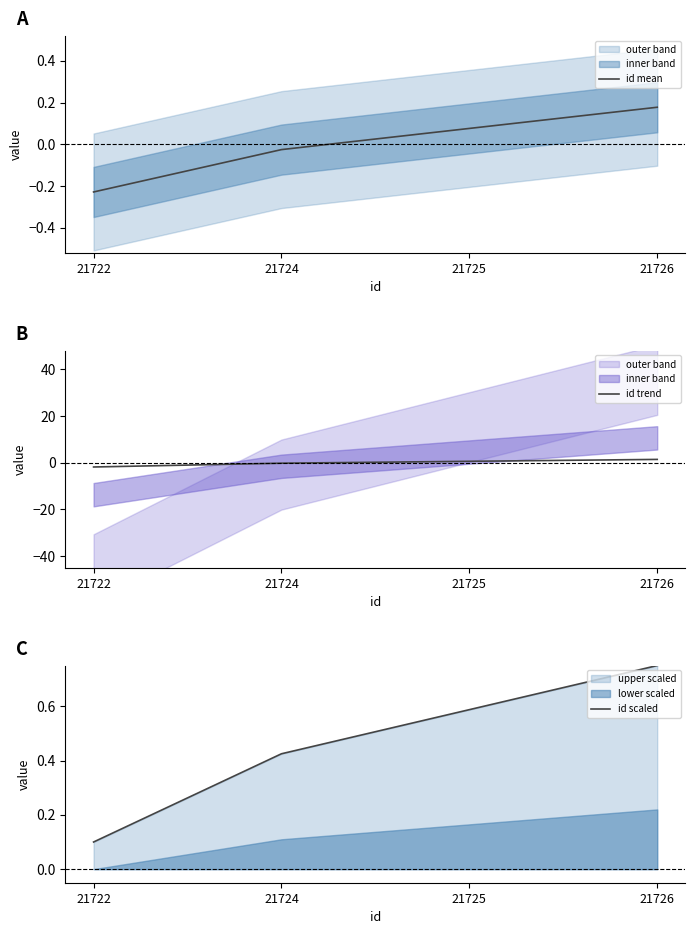

Reading left to right, transcribe all the data shown in this chart.

id mean: 21722=-0.2	21724=-0.0	21725=0.1	21726=0.2
id trend: 21722=-1.8	21724=-0.2	21725=0.6	21726=1.4
id scaled: 21722=0.1	21724=0.4	21725=0.6	21726=0.8